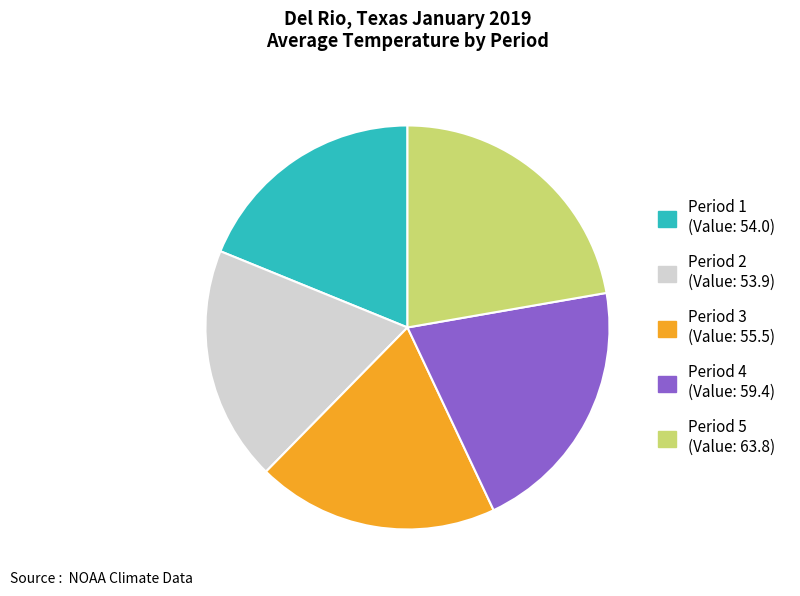

Count the number of slices in the pie.

5